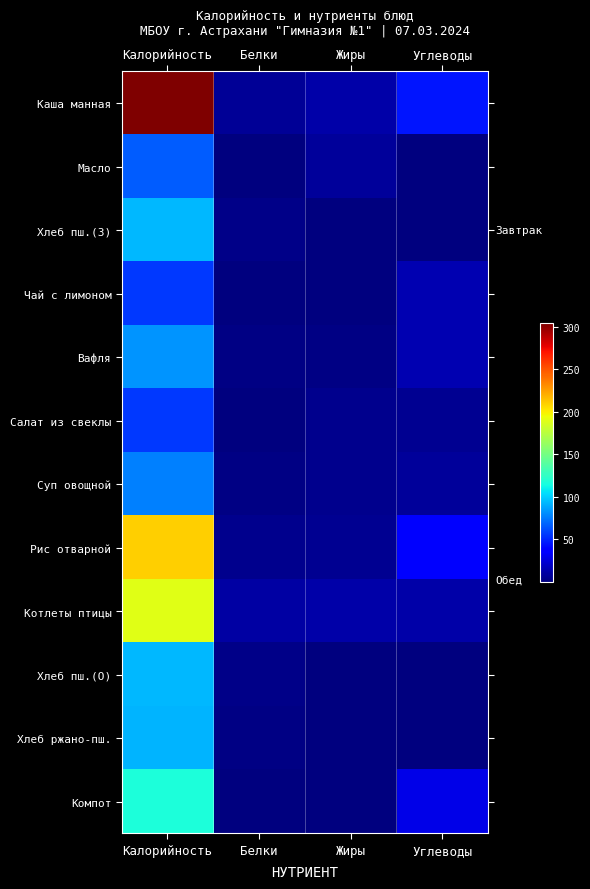

What is the total value across all series at Жиры?

46.4